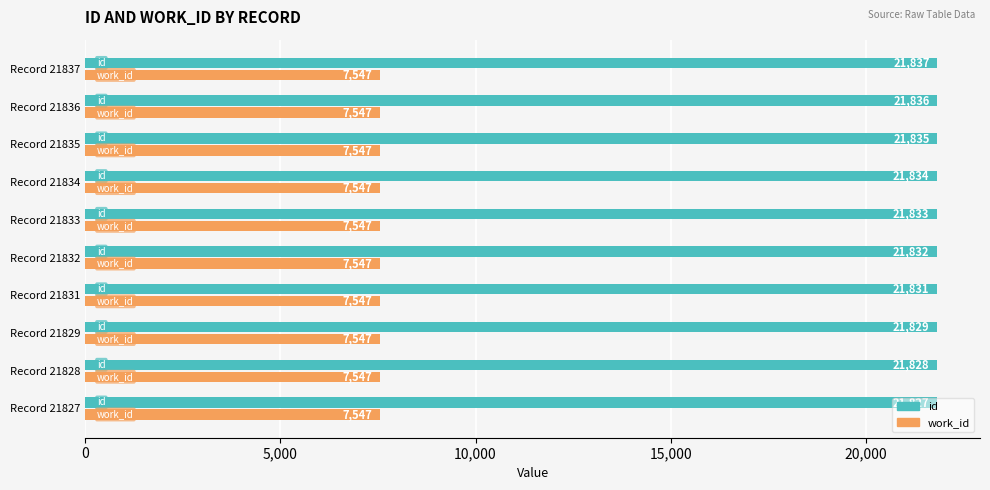

What is the approximate value of work_id at Record 21831?

7547